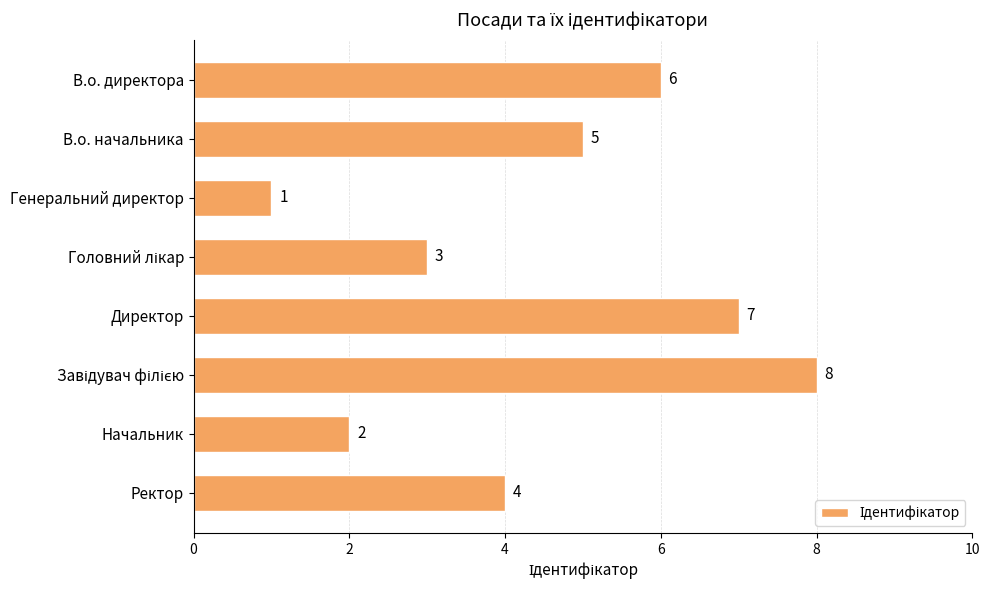

What is the difference between the values at Начальник and В.о. директора?

4